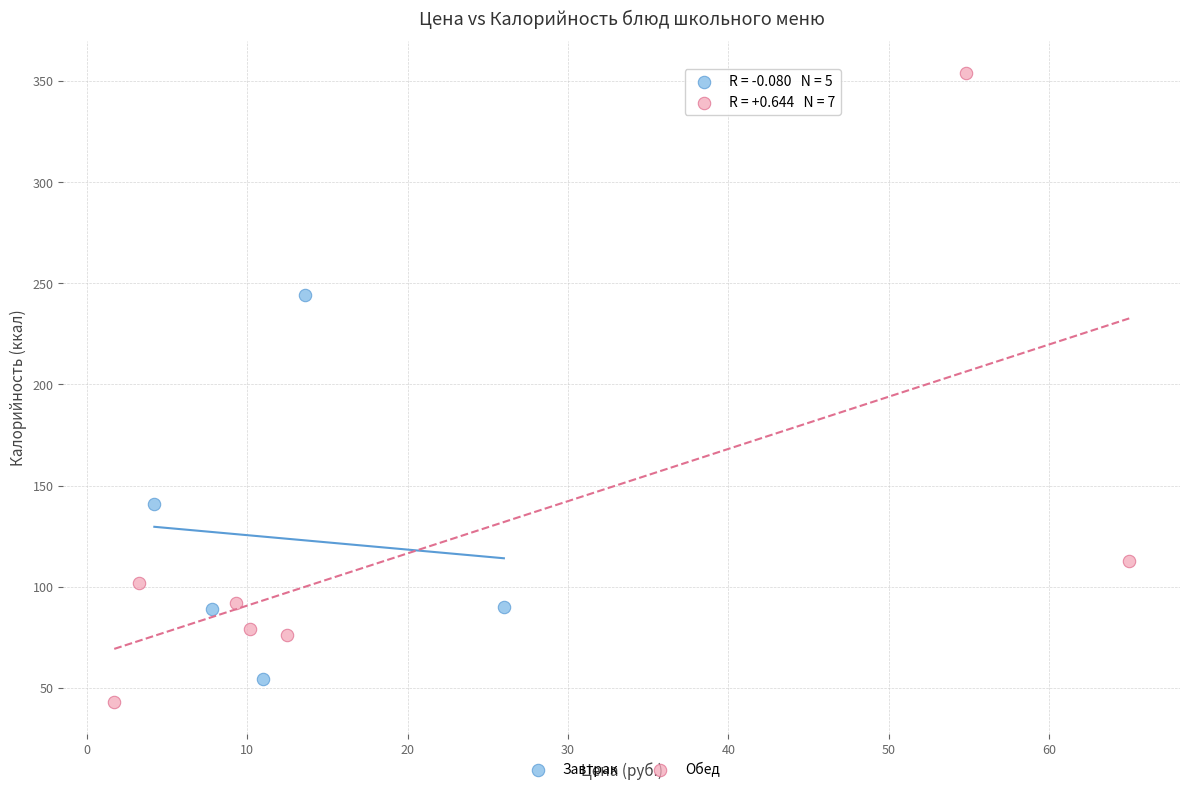

Which series reaches the maximum Y coordinate?

Обед